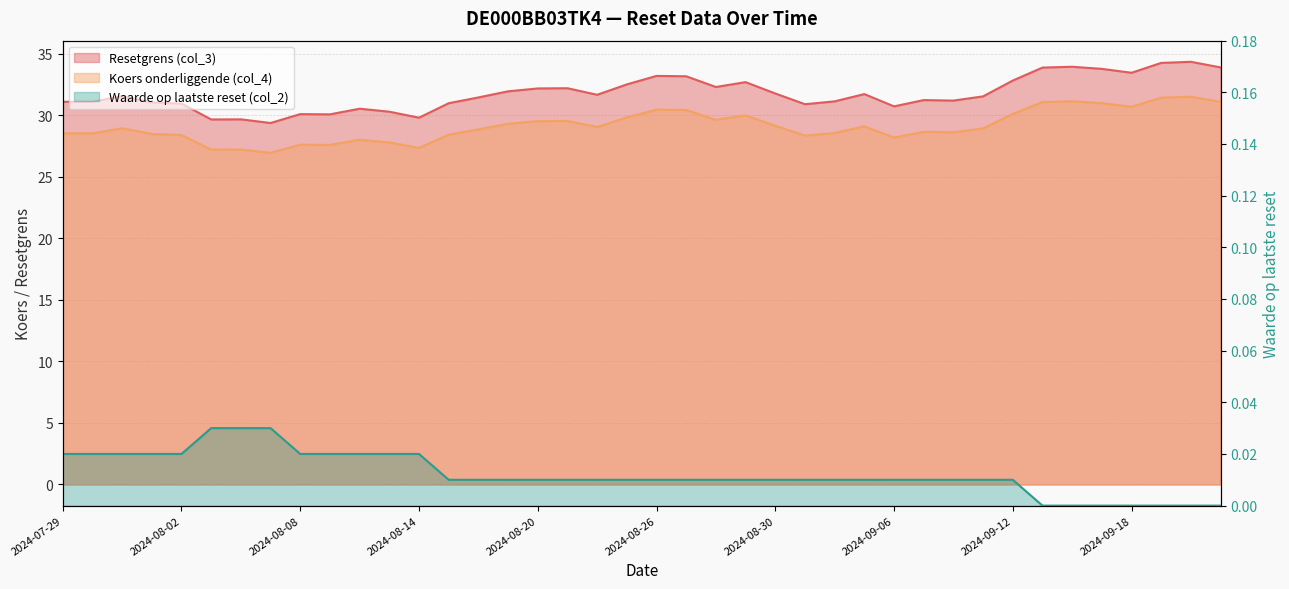

True or false: Resetgrens (col_3) has more than 1 points higher than both neighbors.

True